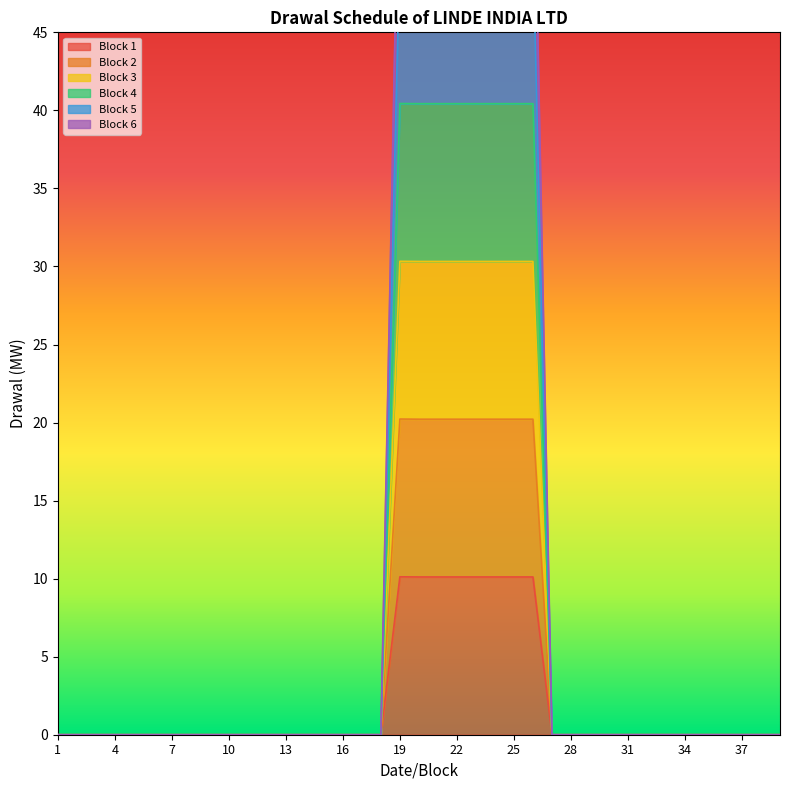

True or false: Block 6 and Block 4 cross at least once.

False